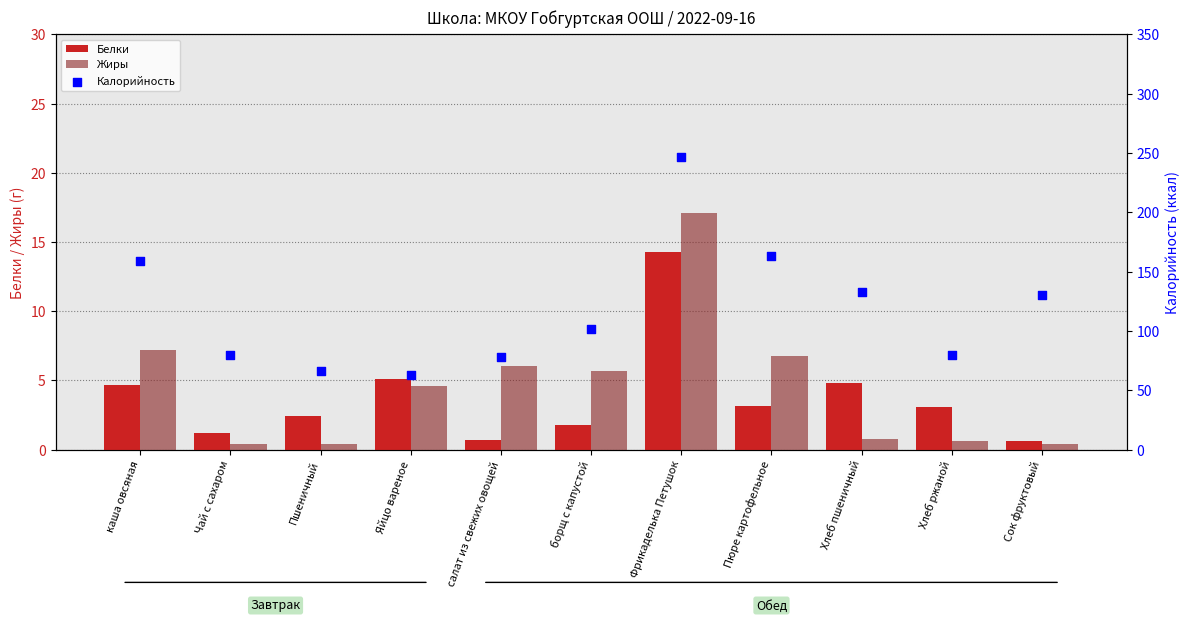

Which series contains the lowest Y value?

Жиры